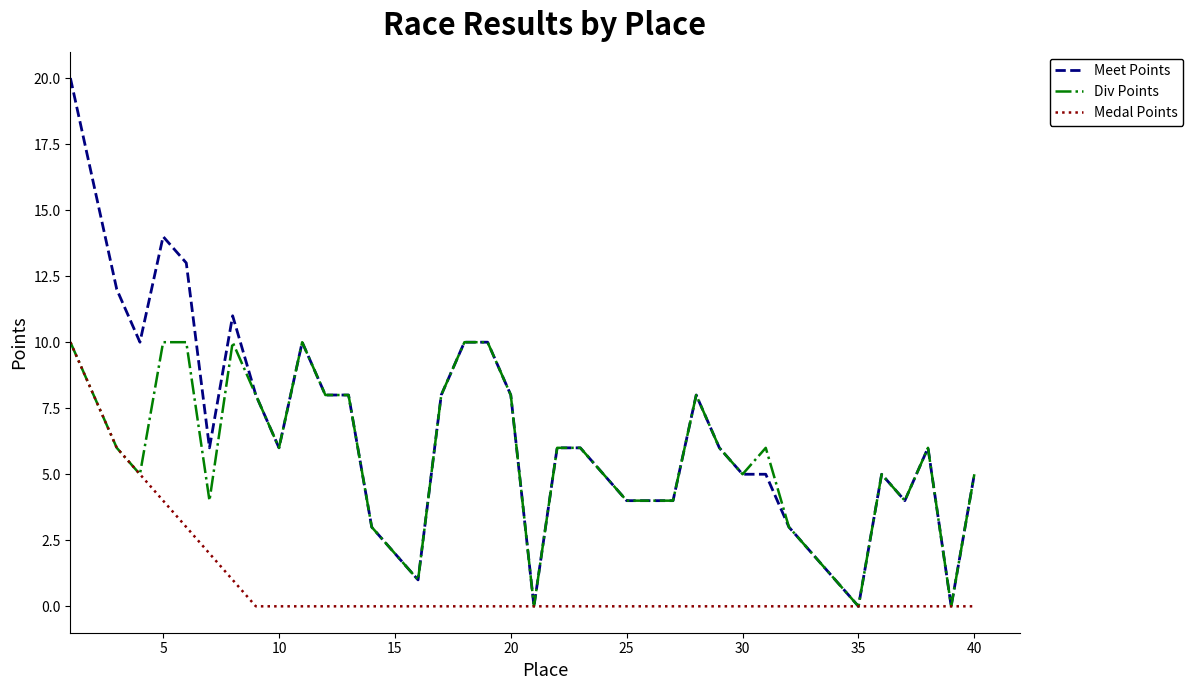

Which series has the largest range (max minus min)?

Meet Points